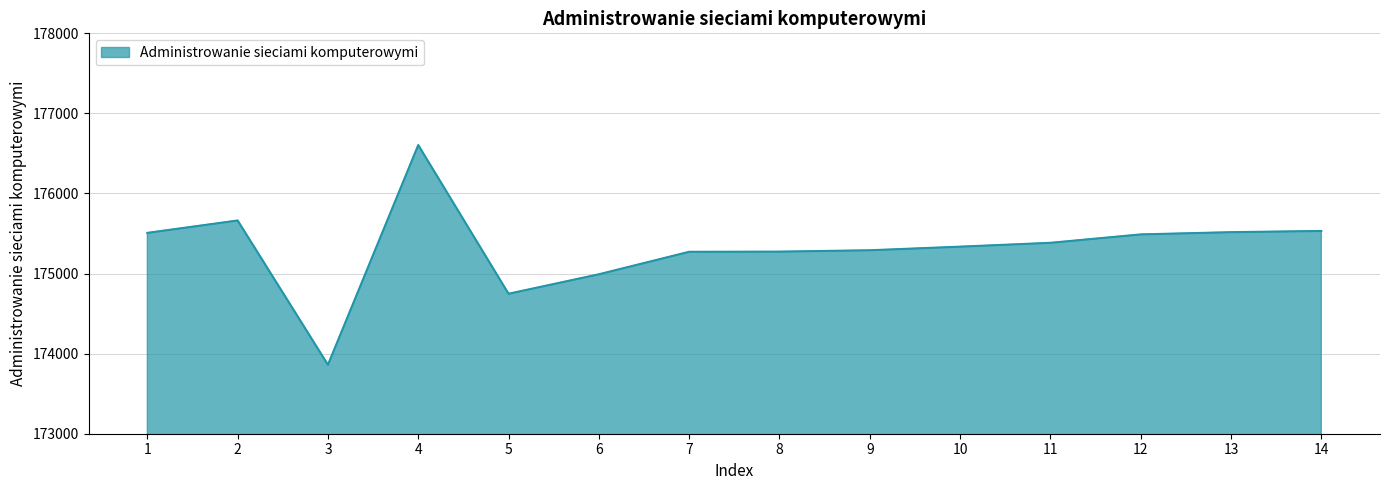

How many values are below 175384?

7